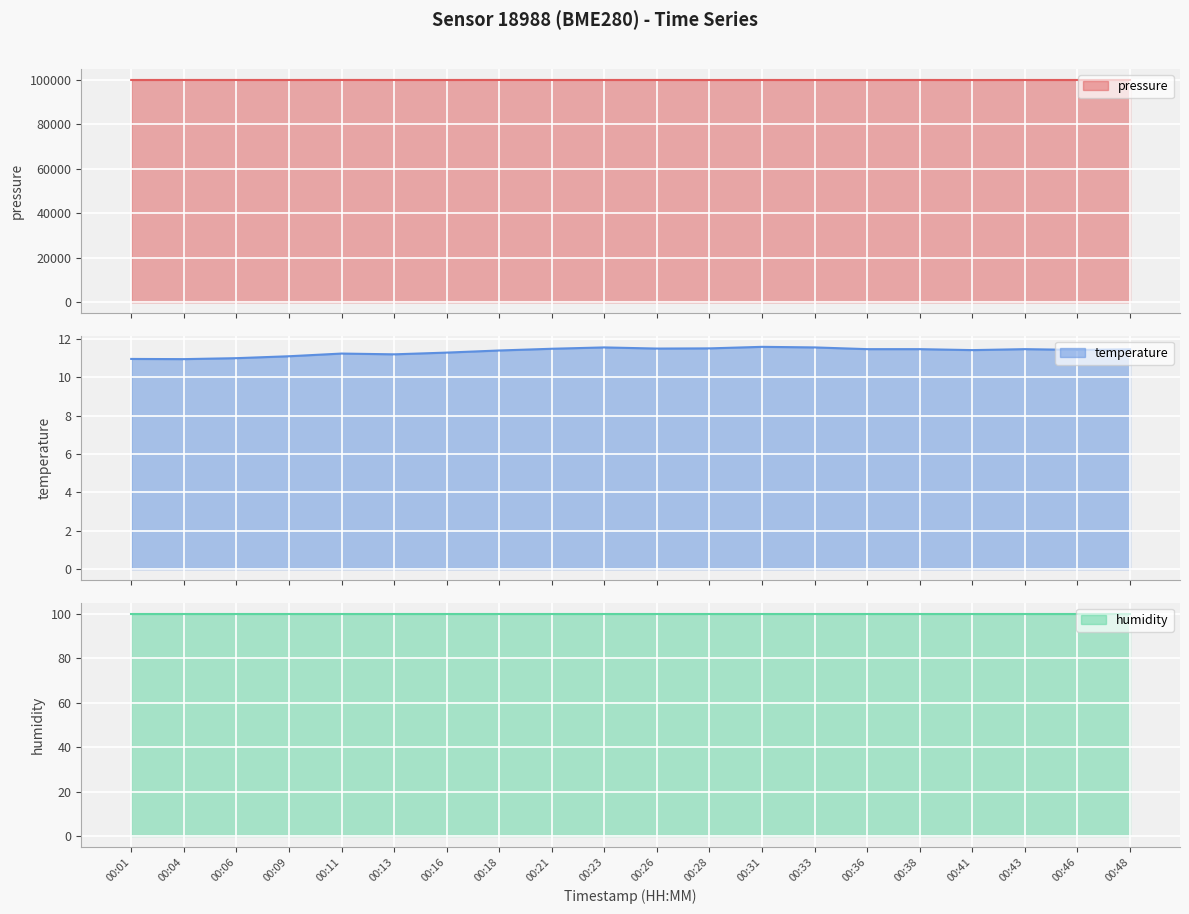

What is the value of the temperature point at the 13th from the left?

11.6